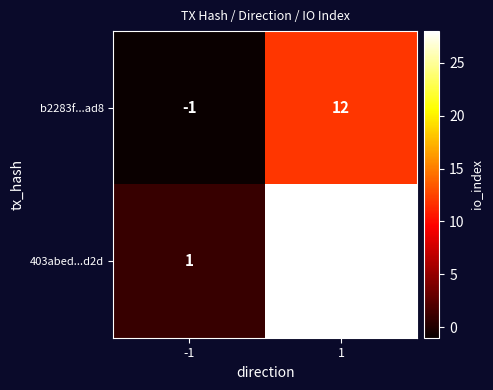

What is the average value of the b2283f...ad8 series?

6